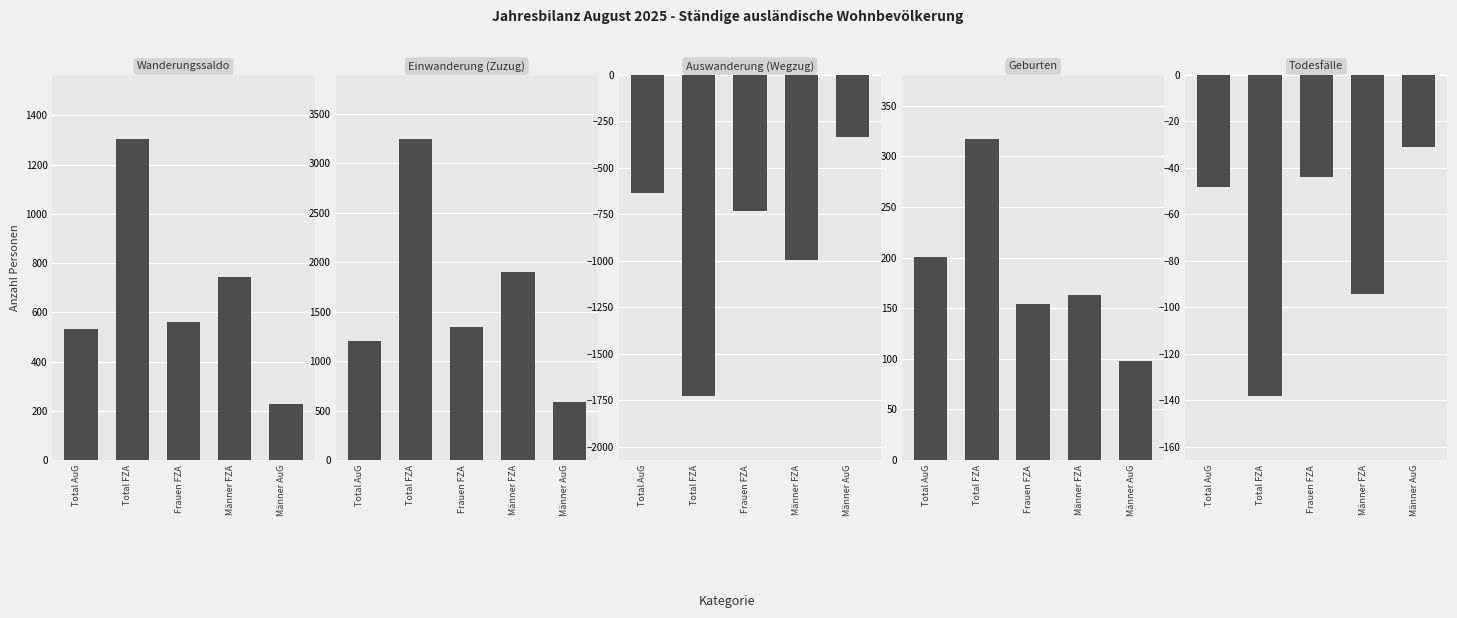

What is the sum of all Todesfälle values?

-355